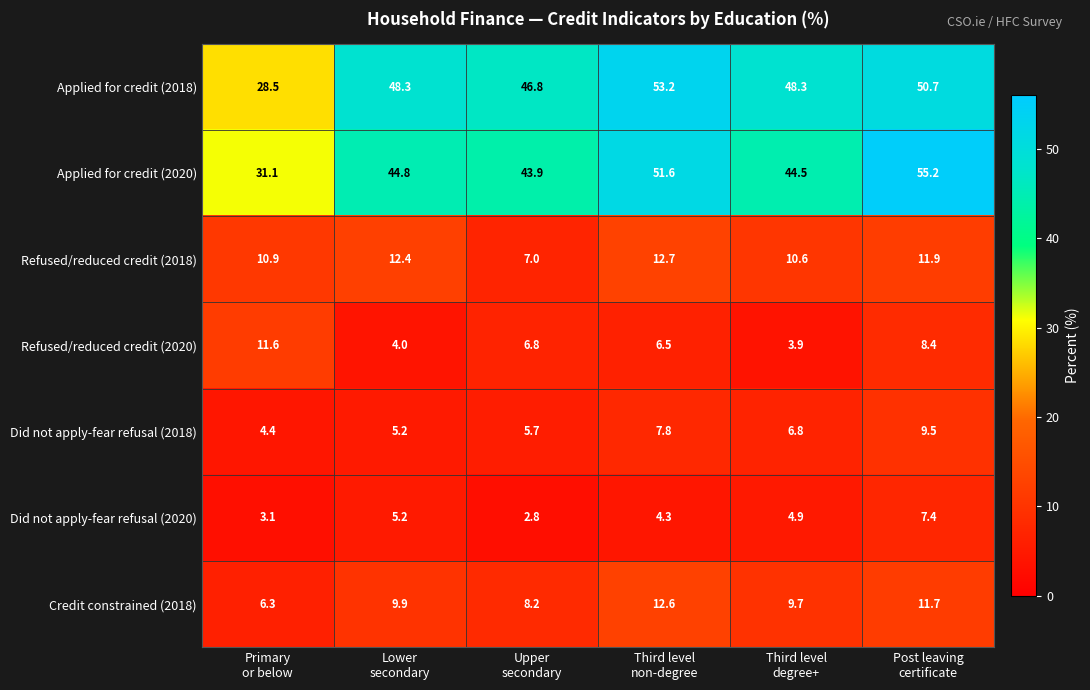

What is the difference between the maximum and minimum values in the Applied for credit (2020) series?

24.1